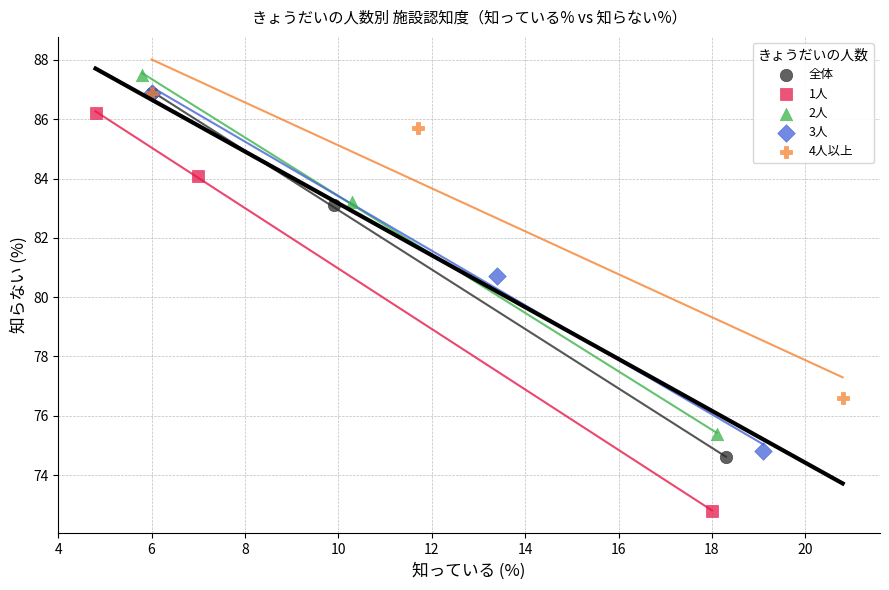

Which series has the largest Y range (max minus min)?

1人